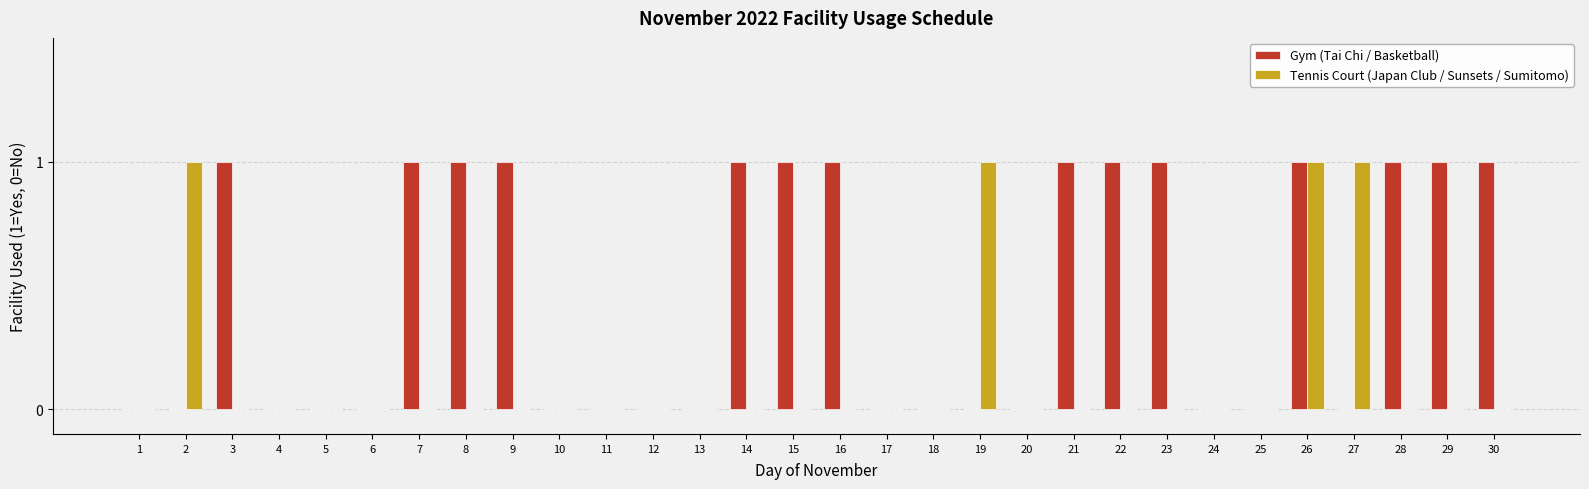

Which series has the largest total across all categories?

Gym (Tai Chi / Basketball)